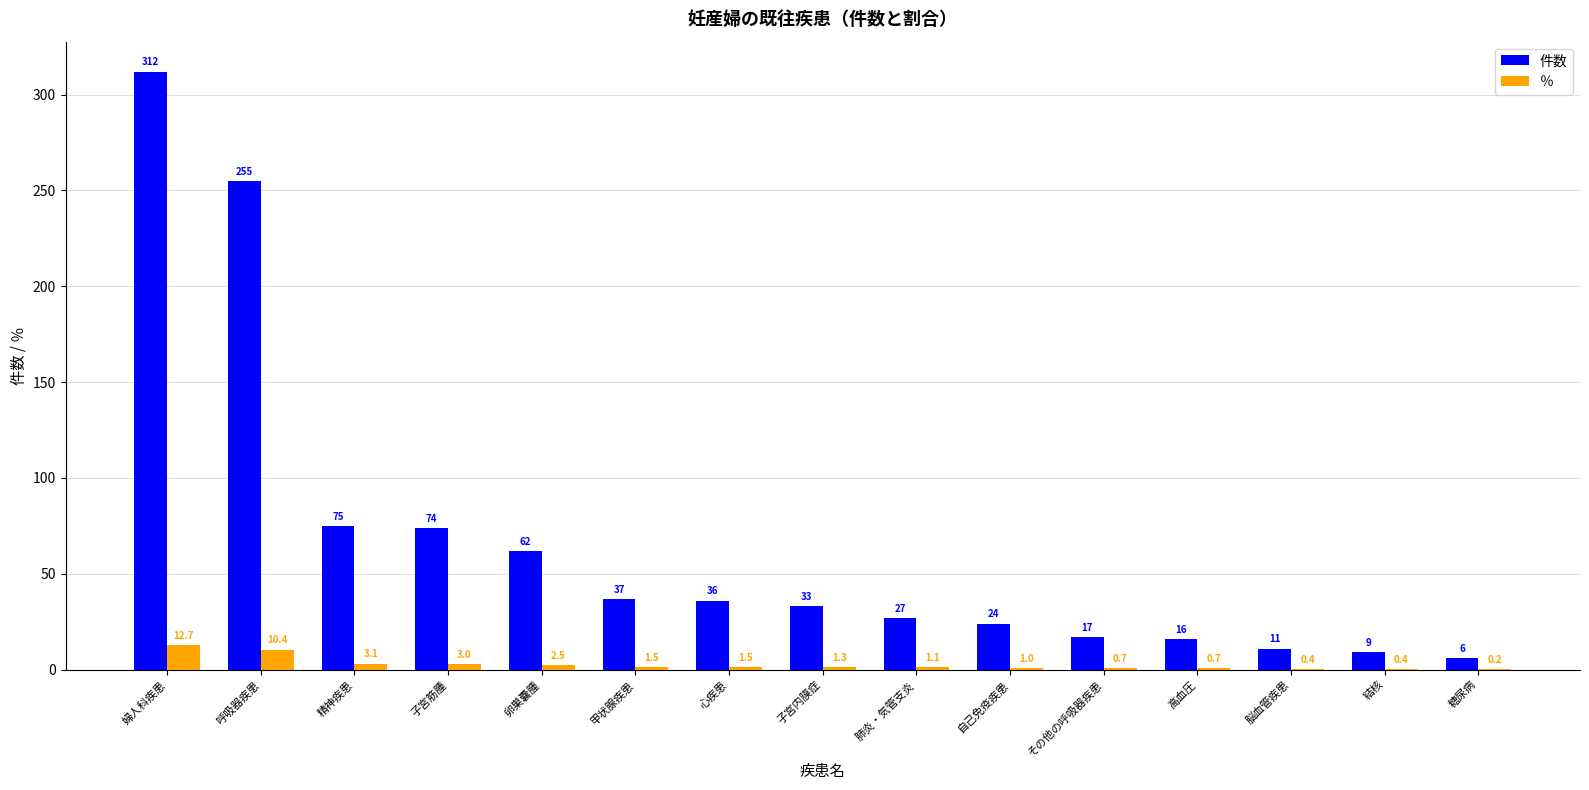

Reading right to left, what are all the values shown in this chart?

件数: 糖尿病=6.0	結核=9.0	脳血管疾患=11.0	高血圧=16.0	その他の呼吸器疾患=17.0	自己免疫疾患=24.0	肺炎・気管支炎=27.0	子宮内膜症=33.0	心疾患=36.0	甲状腺疾患=37.0	卵巣嚢腫=62.0	子宮筋腫=74.0	精神疾患=75.0	呼吸器疾患=255.0	婦人科疾患=312.0
％: 糖尿病=0.2	結核=0.4	脳血管疾患=0.4	高血圧=0.7	その他の呼吸器疾患=0.7	自己免疫疾患=1.0	肺炎・気管支炎=1.1	子宮内膜症=1.3	心疾患=1.5	甲状腺疾患=1.5	卵巣嚢腫=2.5	子宮筋腫=3.0	精神疾患=3.1	呼吸器疾患=10.4	婦人科疾患=12.7